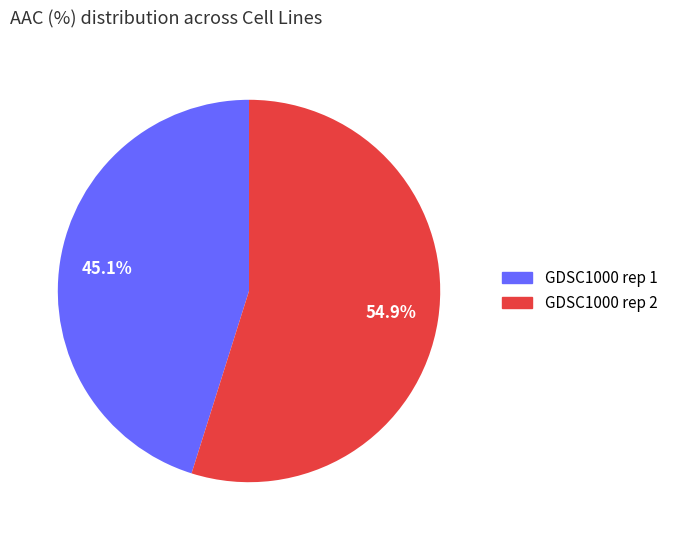

How many segments does this pie chart have?

2